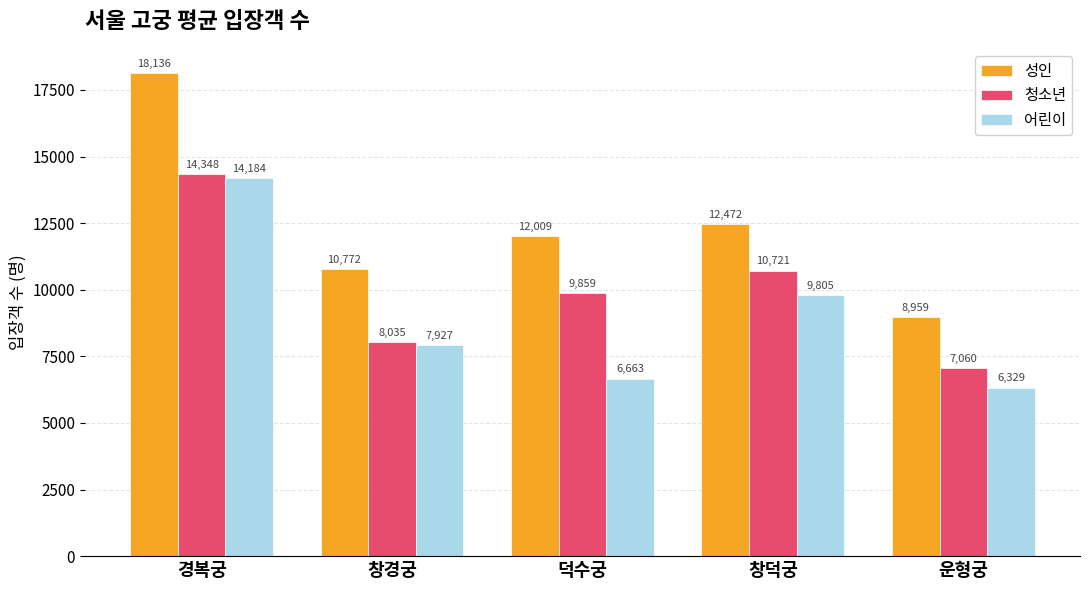

Rank the series at 창덕궁 from lowest to highest value.

어린이, 청소년, 성인